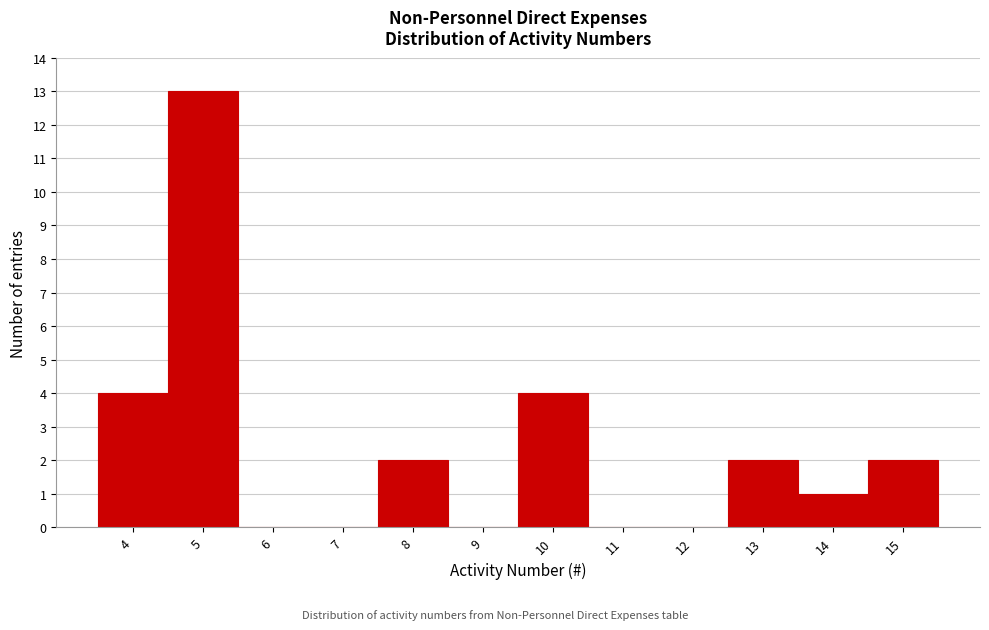

Reading left to right, list every bar in this chart as the range it spans on the x-axis followed by its height. The values are not printed on the chart, so give them approximately, as read against the axis.

3.5 to 4.5: 4
4.5 to 5.5: 13
5.5 to 6.5: 0
6.5 to 7.5: 0
7.5 to 8.5: 2
8.5 to 9.5: 0
9.5 to 10.5: 4
10.5 to 11.5: 0
11.5 to 12.5: 0
12.5 to 13.5: 2
13.5 to 14.5: 1
14.5 to 15.5: 2